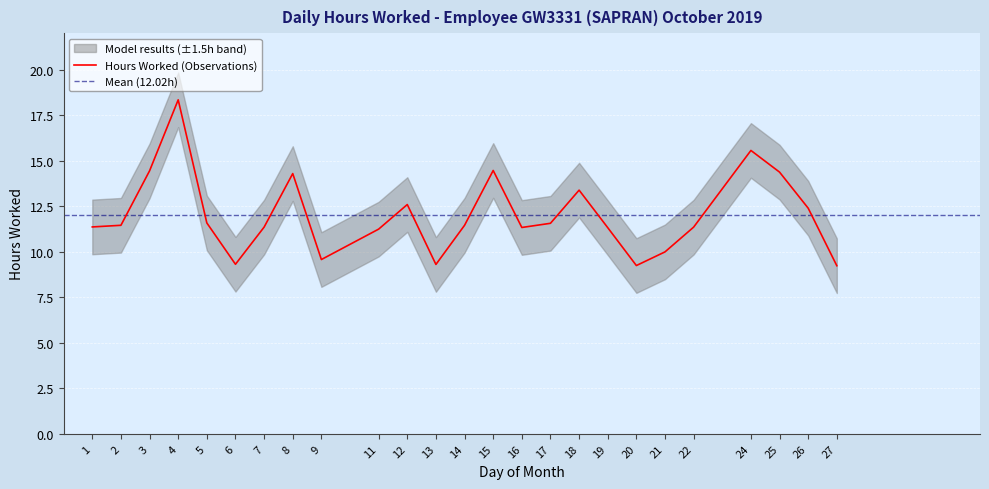

The chart shows a value of 11.6 at 17. True or false?

True